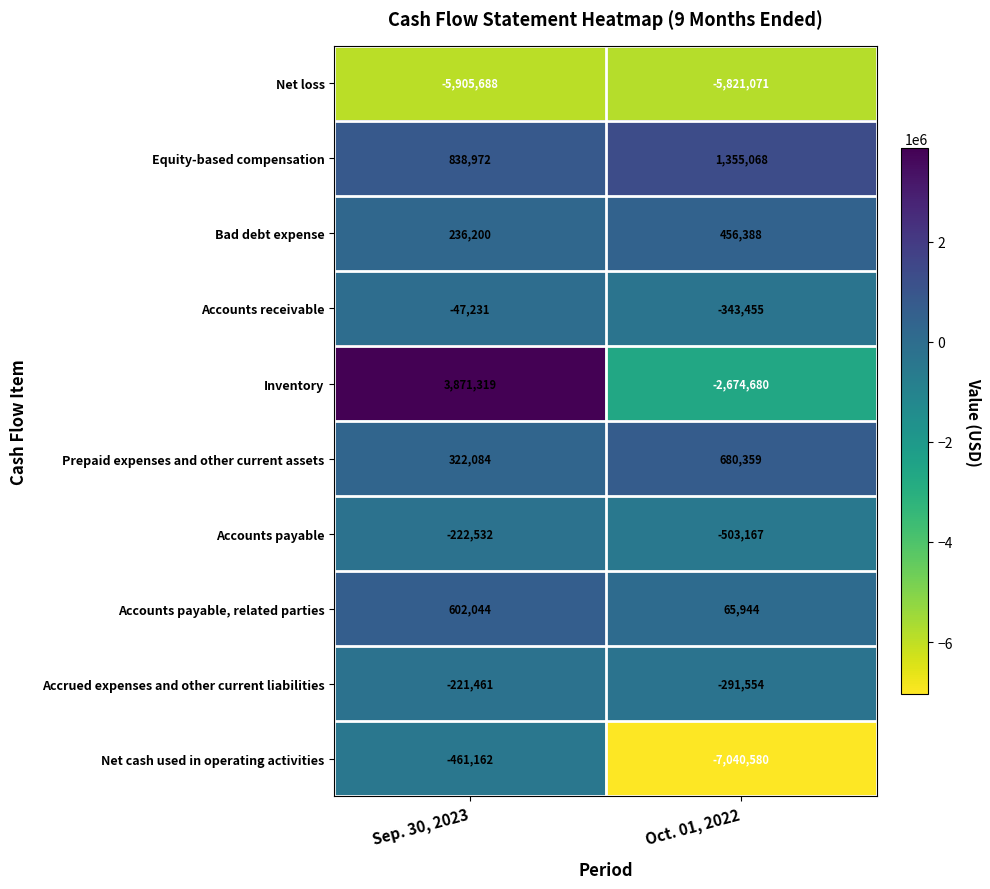

Read the Accounts payable, related parties value at Oct. 01, 2022, to the nearest 10.

65940